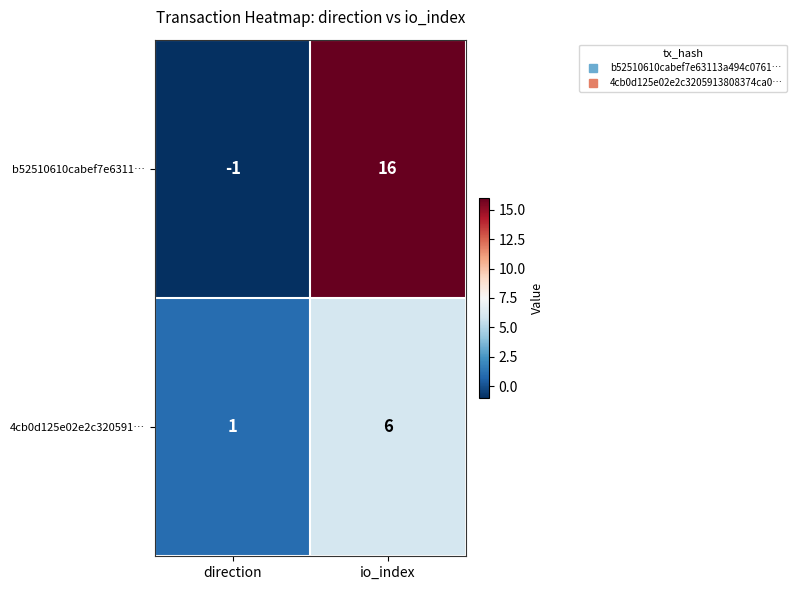

Which series changed the most between direction and io_index?

b52510610cabef7e6311…